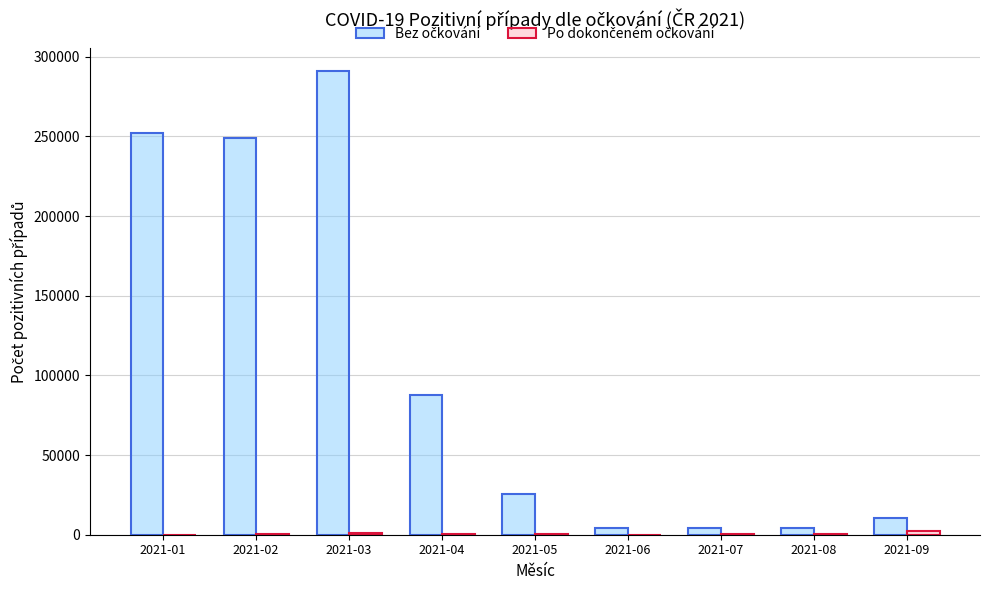

What is the maximum value shown in the chart?

290841